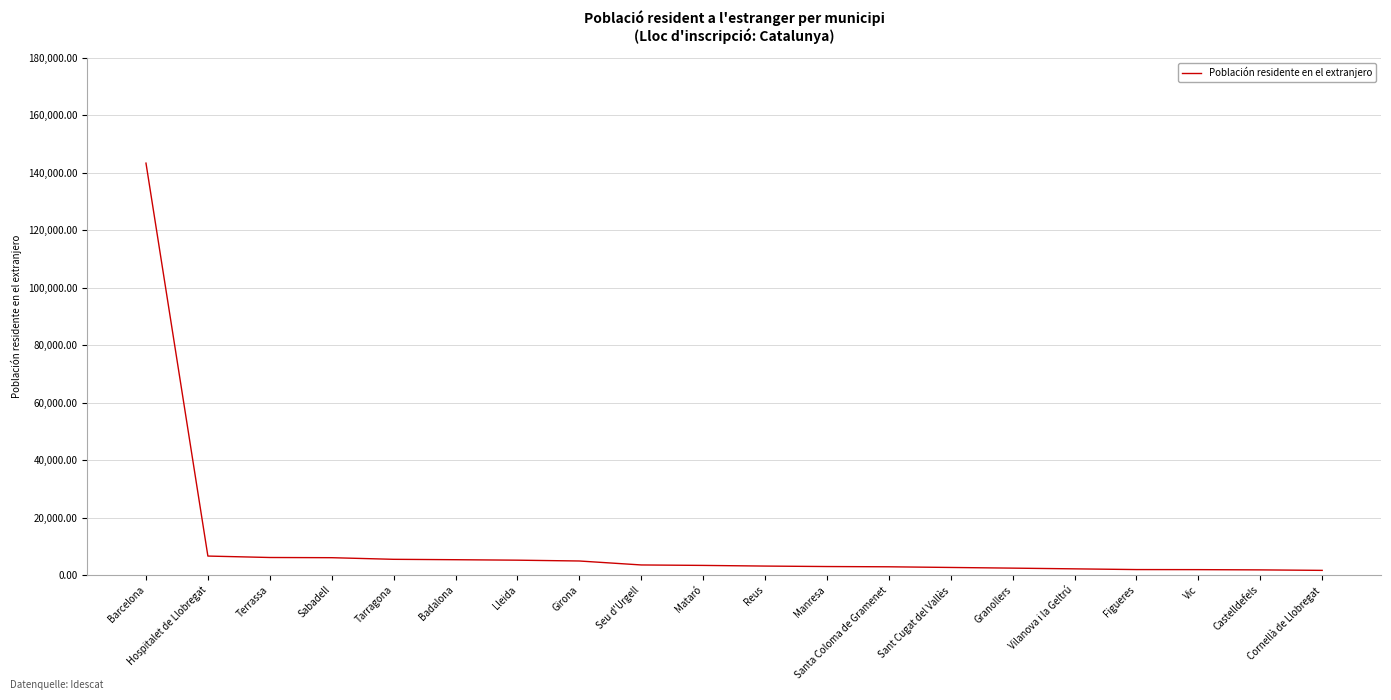

What is the difference between the second highest and minimum values?

4981